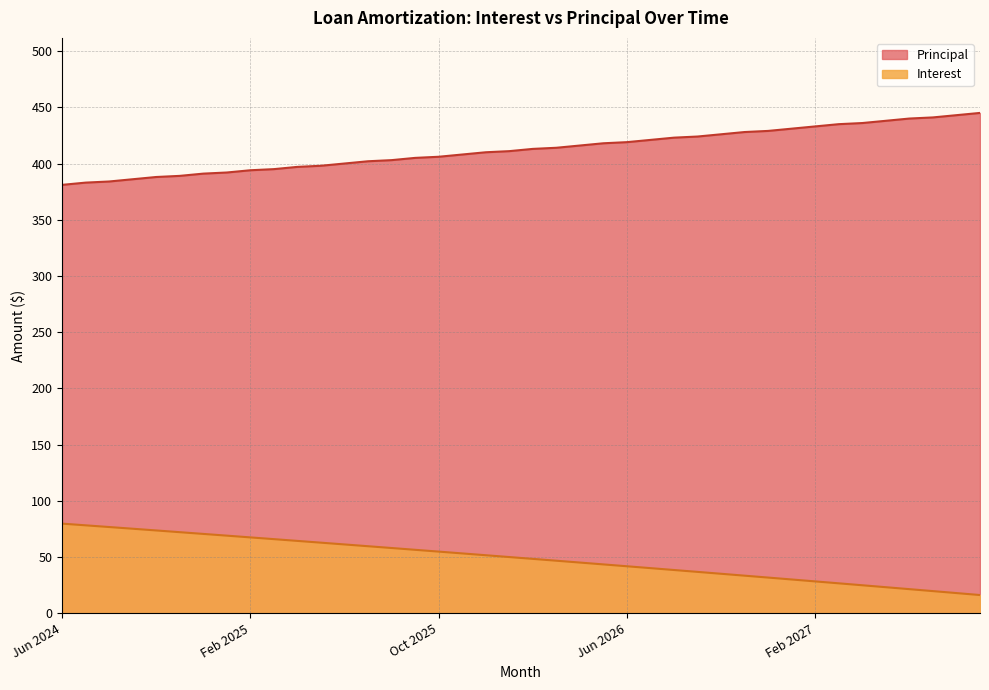

What is the sum of the Principal values at Aug 2025 and Oct 2025?

809.0